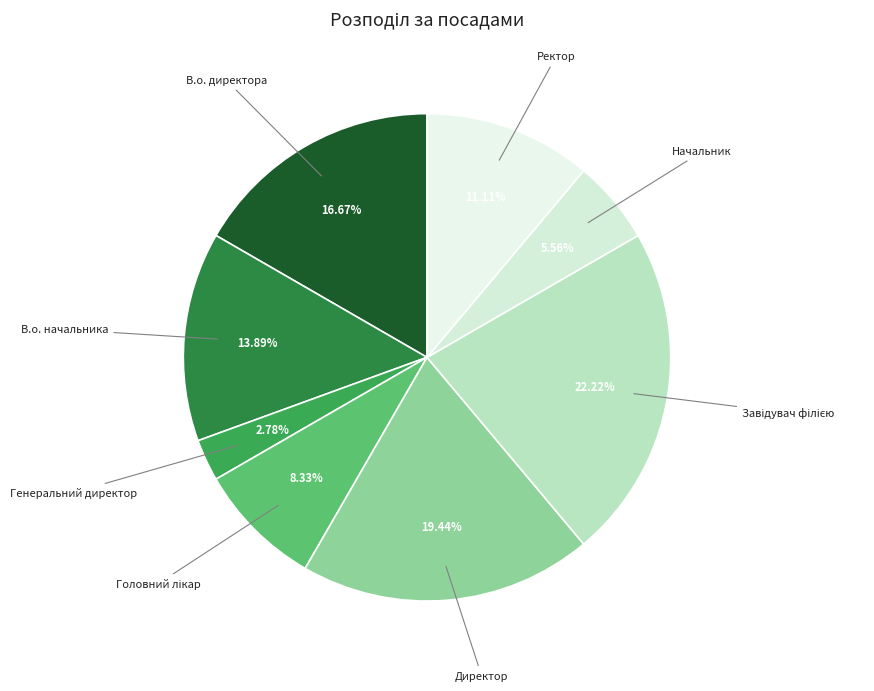

Which category has the biggest portion of the pie?

Завідувач філією